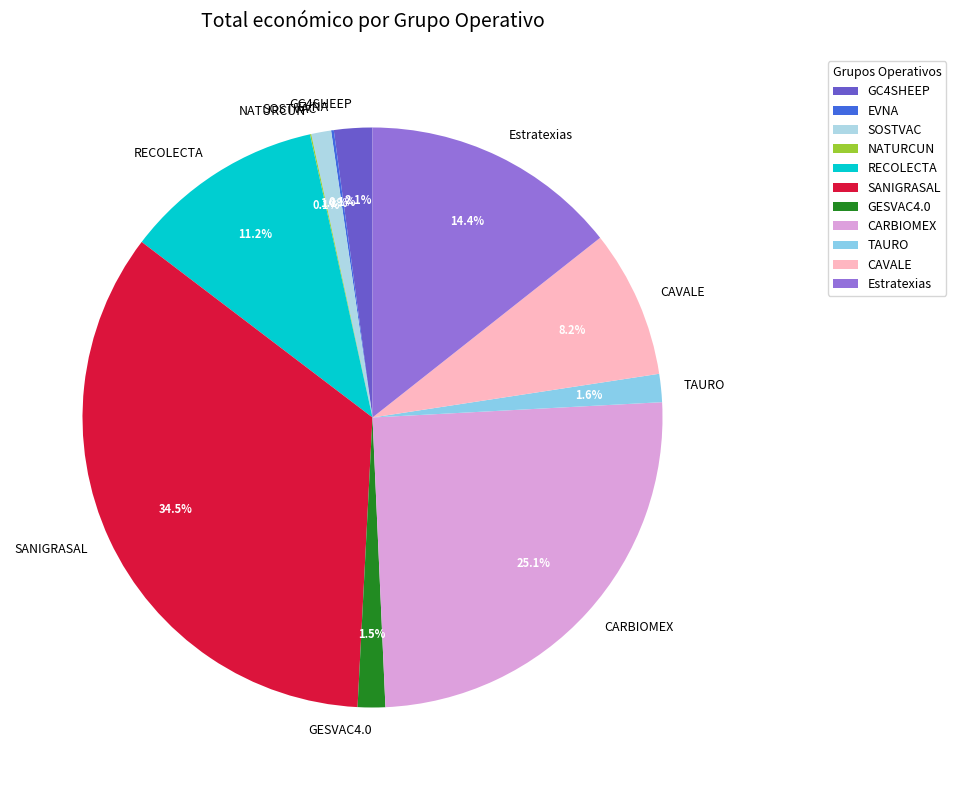

What percentage do Estratexias and GESVAC4.0 together represent?

15.9%